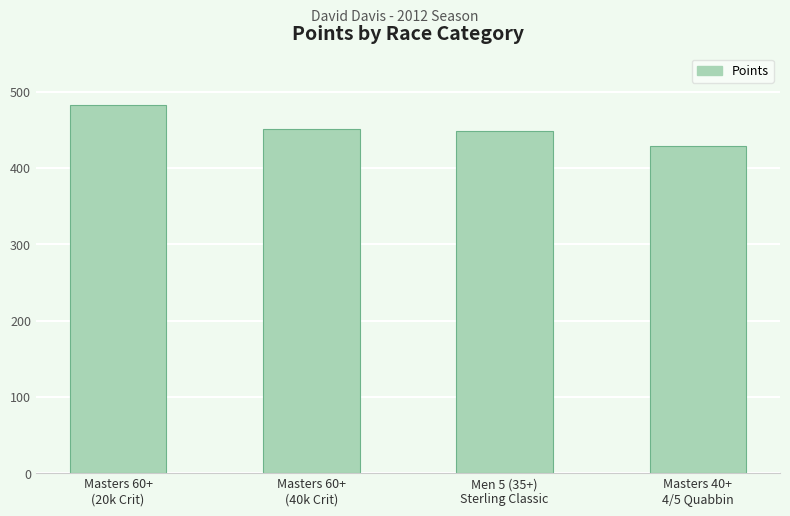

What is the change in value from Masters 60+
(20k Crit) to Men 5 (35+)
Sterling Classic?

-33.3